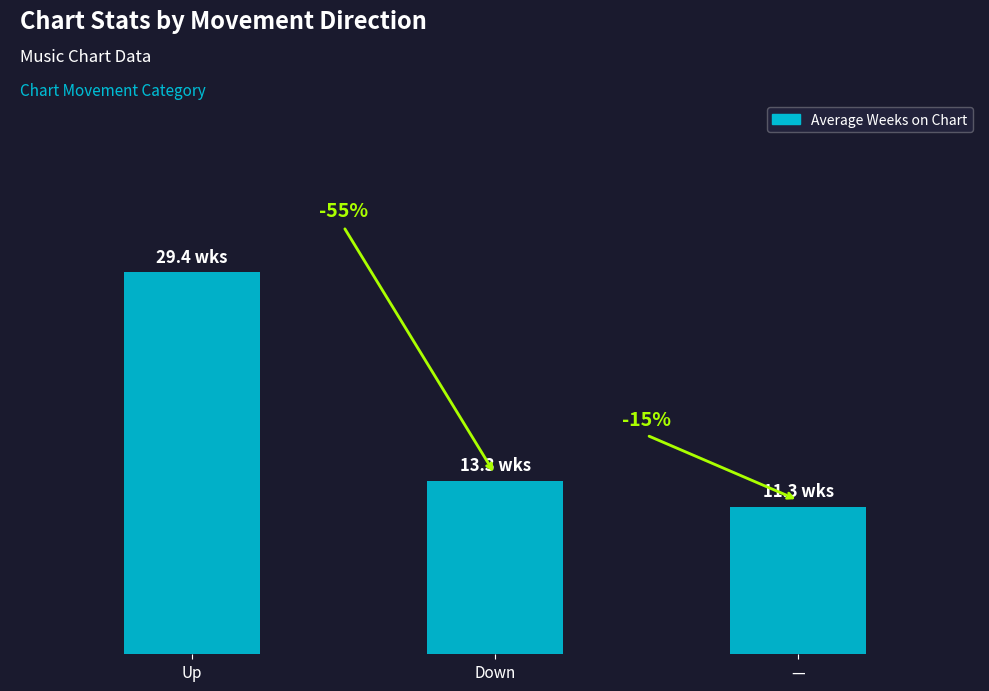

What is the smallest value displayed?

11.3